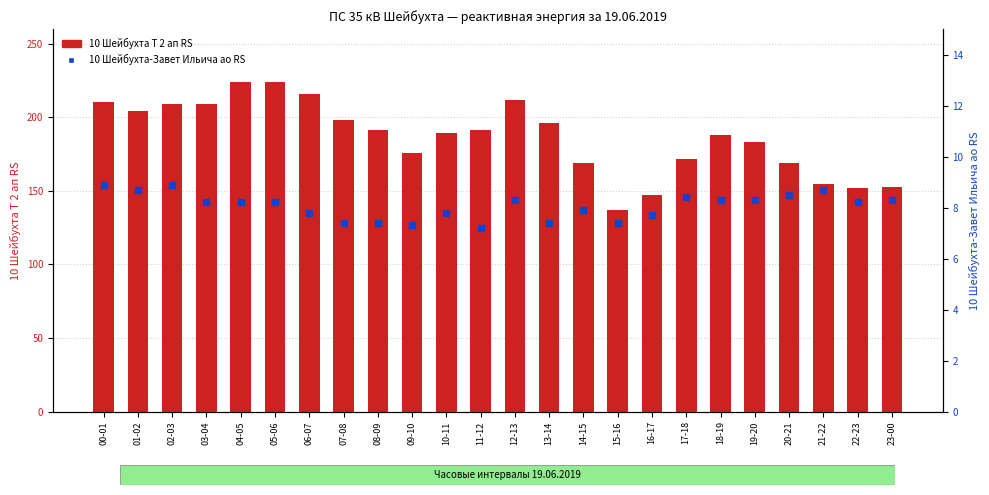

Which series has the largest Y range (max minus min)?

10 Шейбухта Т 2 ап RS